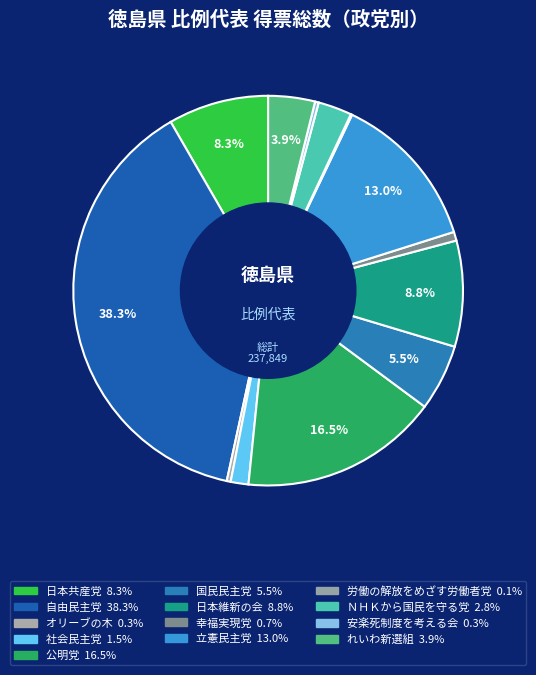

What percentage is NOT represented by 公明党?

83.5%